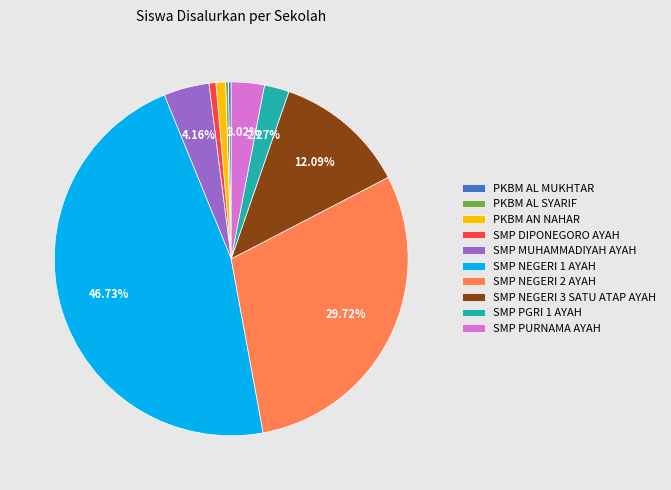

Approximately how many times larger is the value at SMP PURNAMA AYAH compared to SMP DIPONEGORO AYAH?

4.8